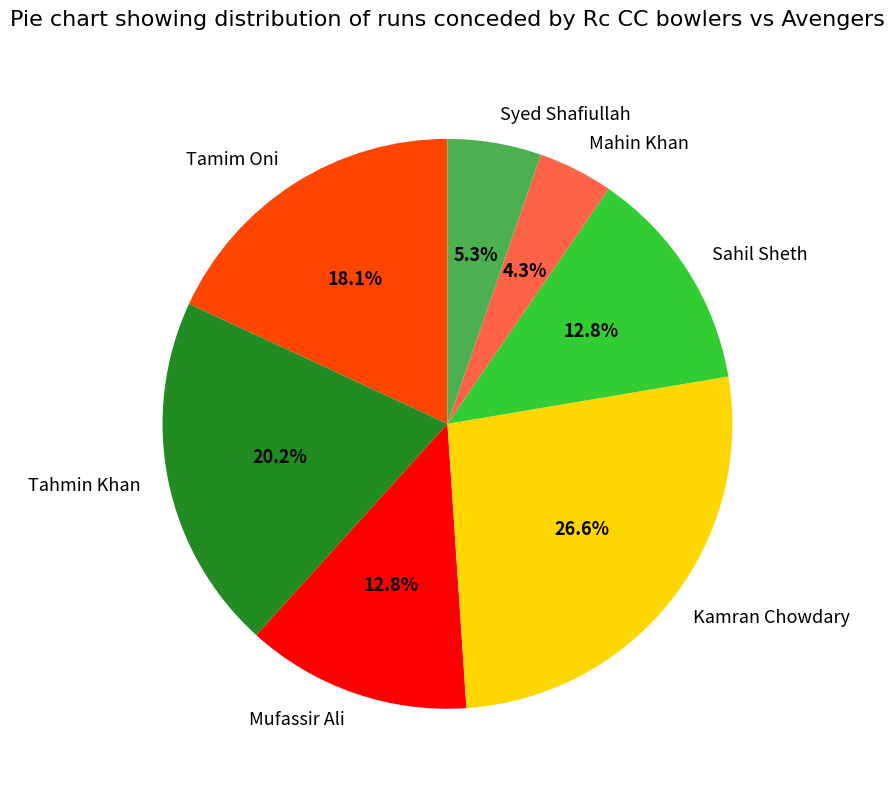

Does any single category account for the majority?

No